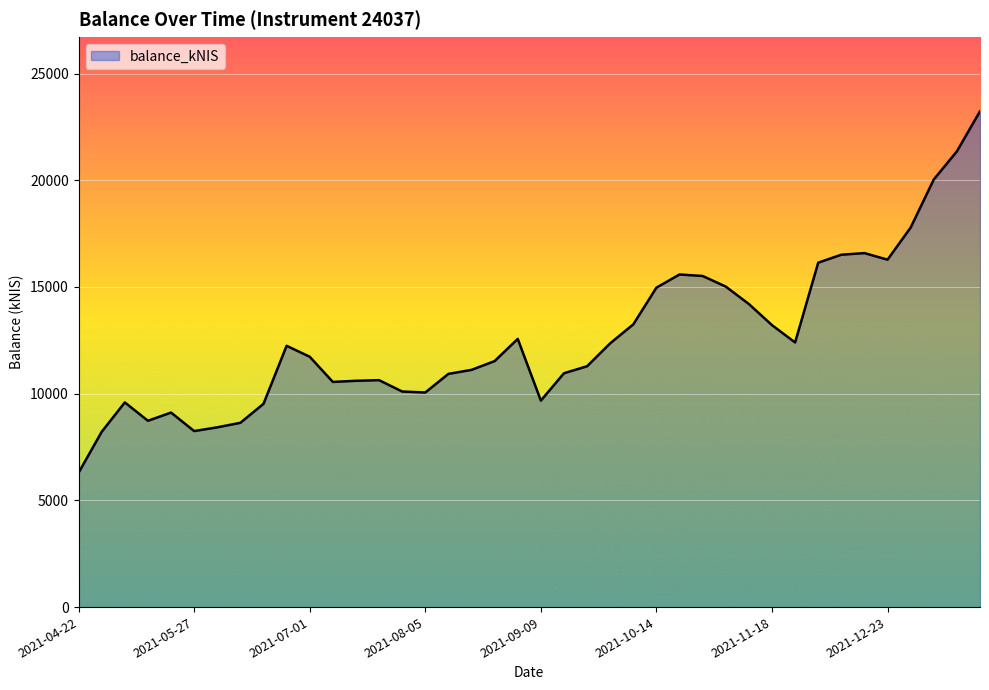

What is the smallest value displayed?

6296.4